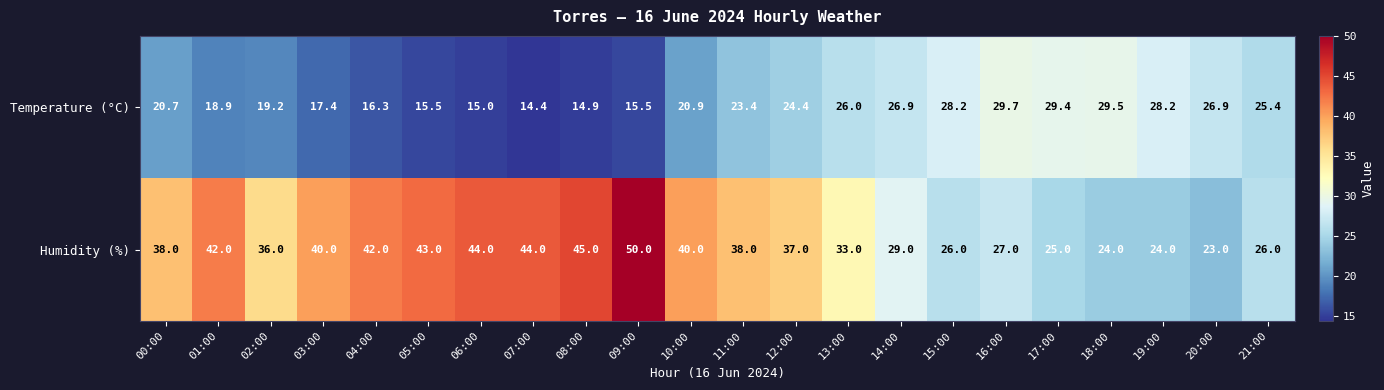

What is the maximum value shown in the chart?

50.0